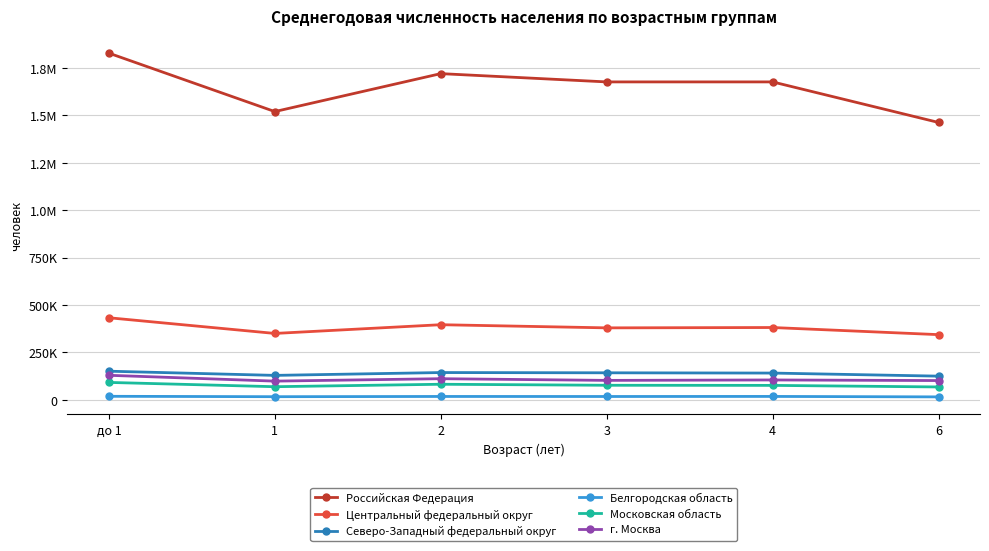

True or false: Центральный федеральный округ and Белгородская область intersect in this chart.

False